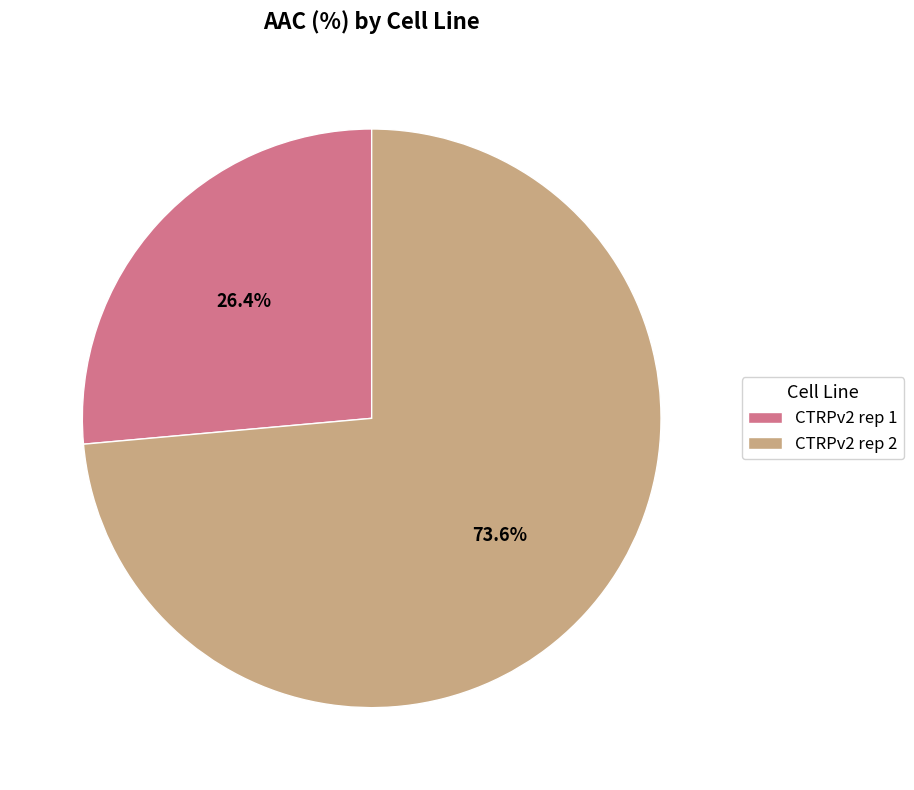

How many segments does this pie chart have?

2